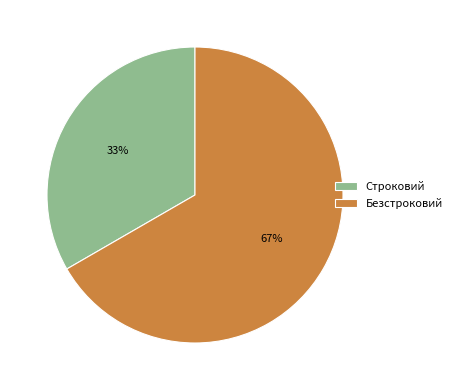

What is the smallest slice in the pie chart?

Строковий